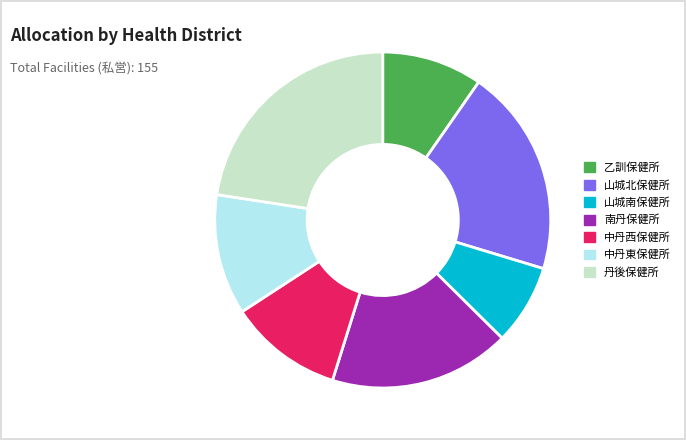

Is there any slice that represents more than half of the pie?

No